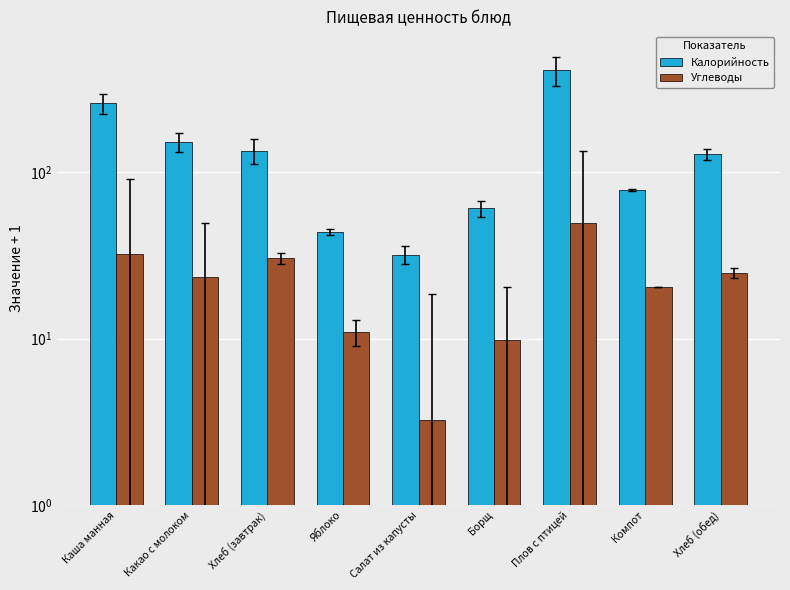

At which category is the sum across all series the highest?

Плов с птицей